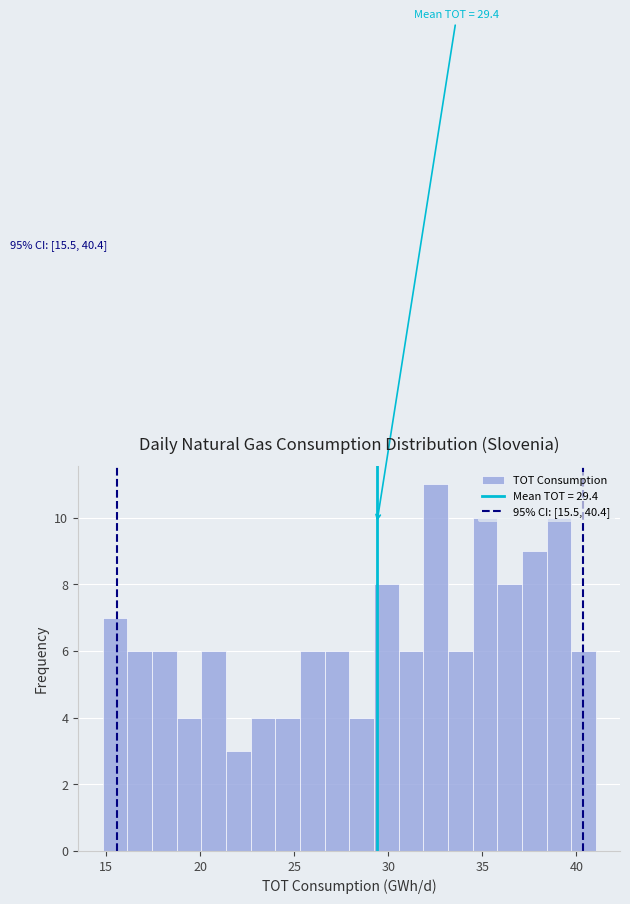

Around what value on the x-axis is the tallest bar? Give the approximate position of its centre, as read against the axis.

32.5